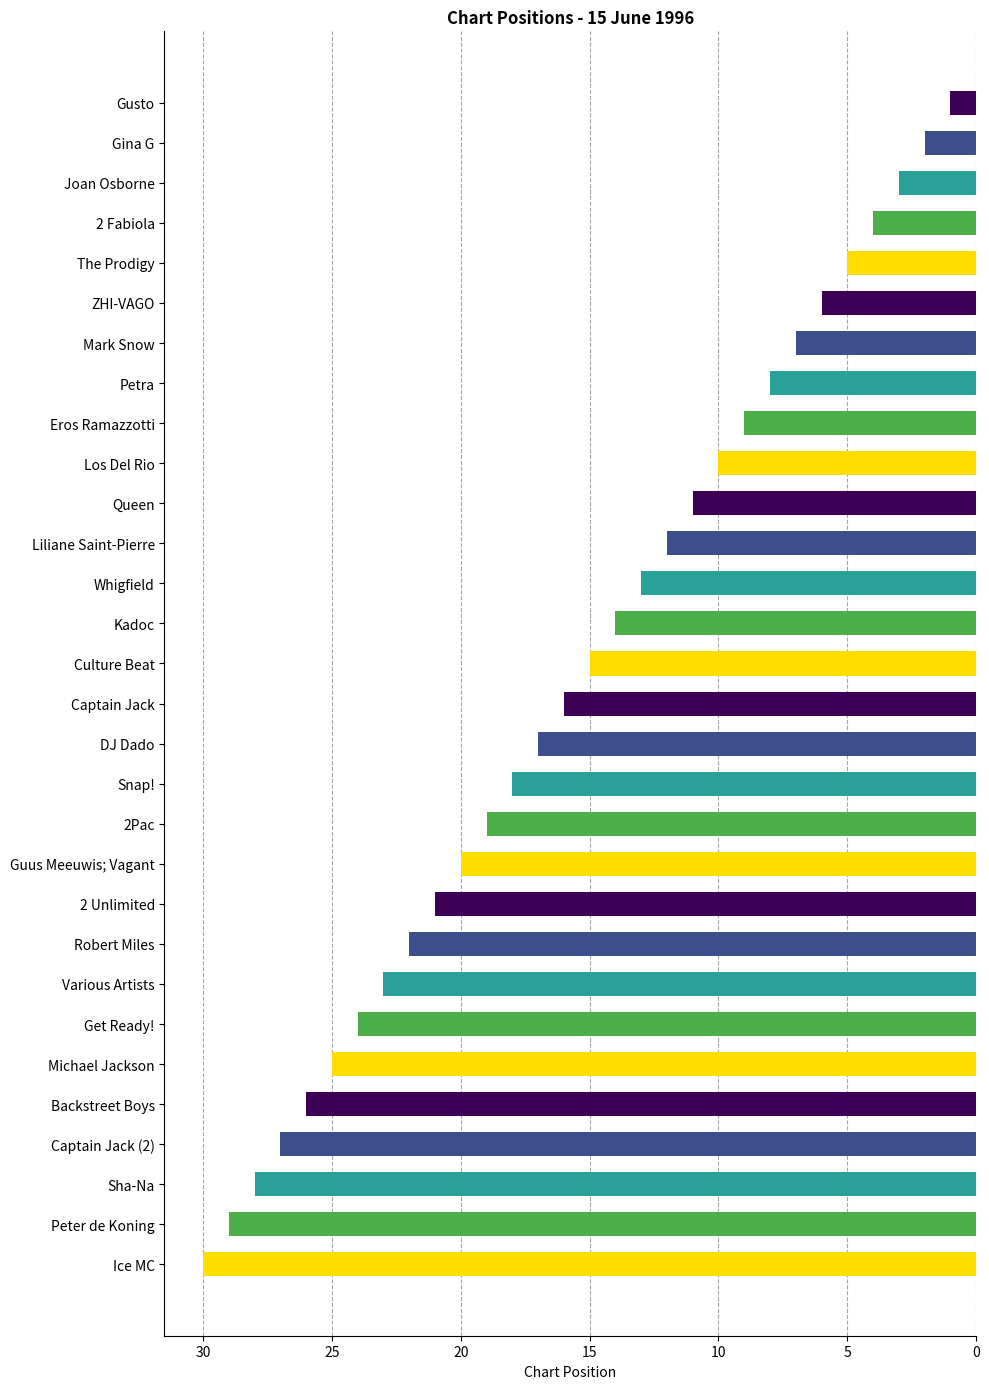

What is the label of the 25th bar from the left?

Michael Jackson